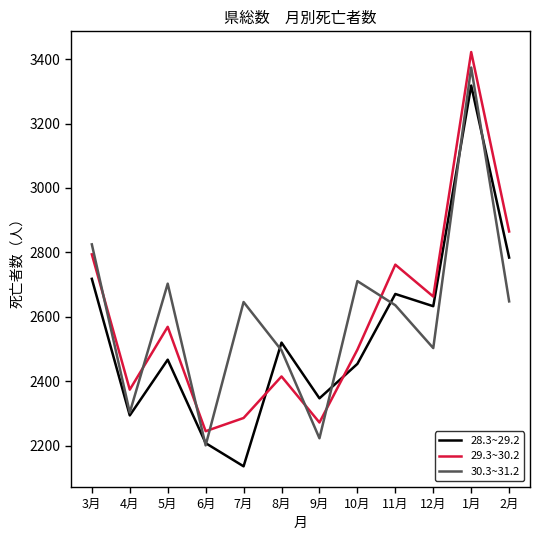

Between 4月 and 2月, which series saw the biggest shift?

29.3~30.2